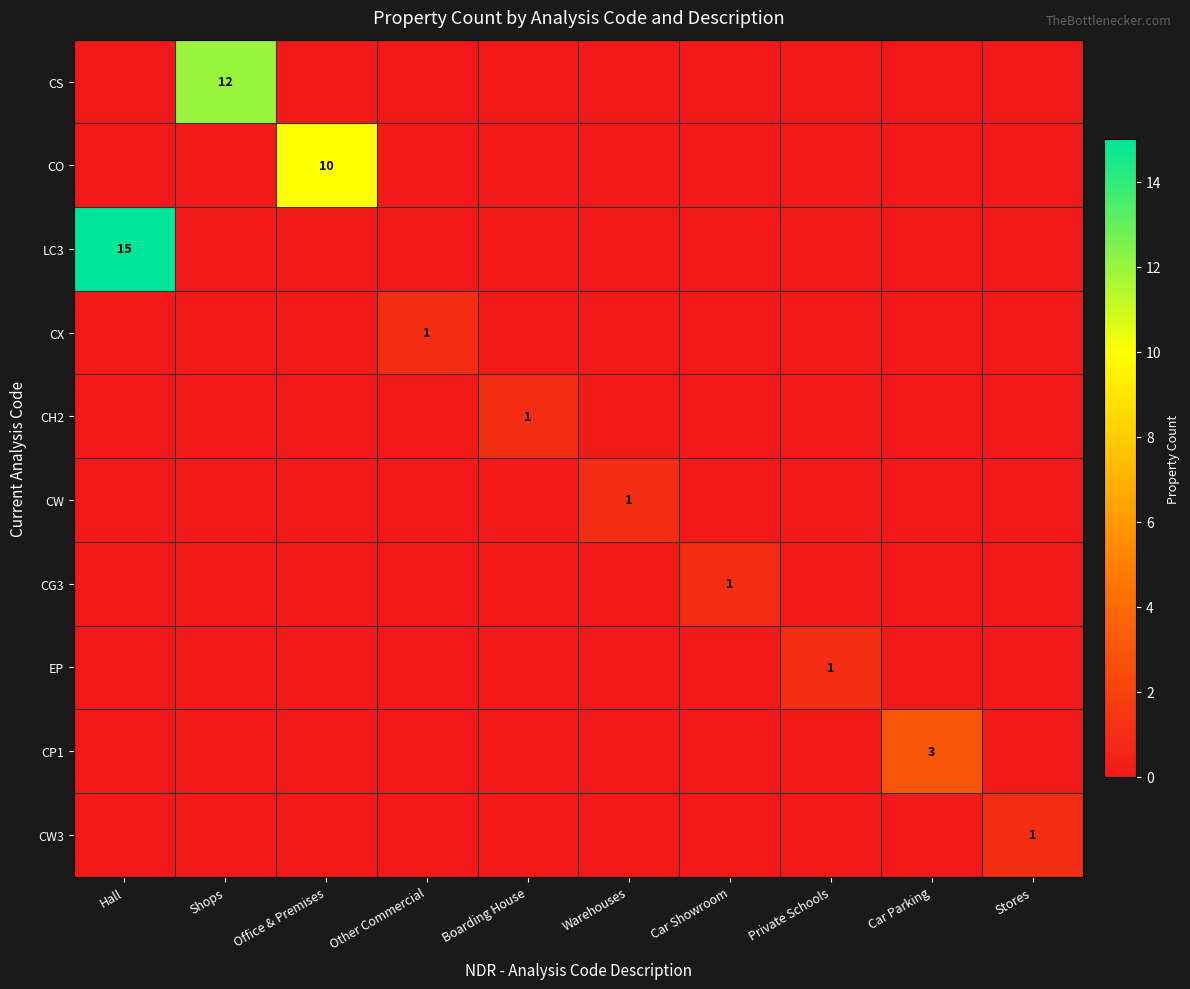

How many distinct data groups are displayed?

10